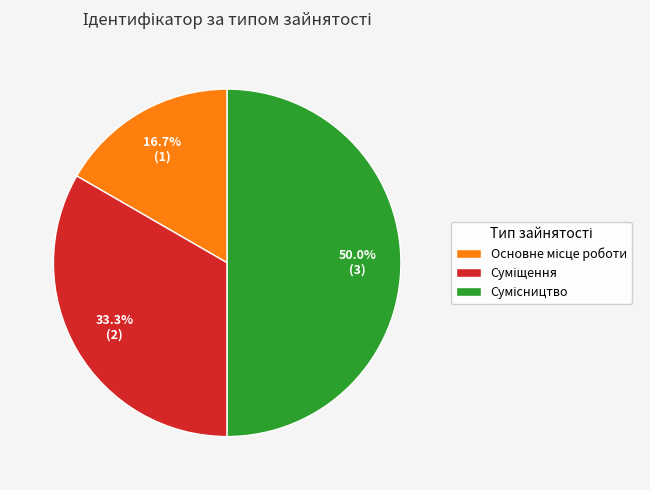

Do Суміщення and Сумісництво together represent more than half of the pie?

Yes